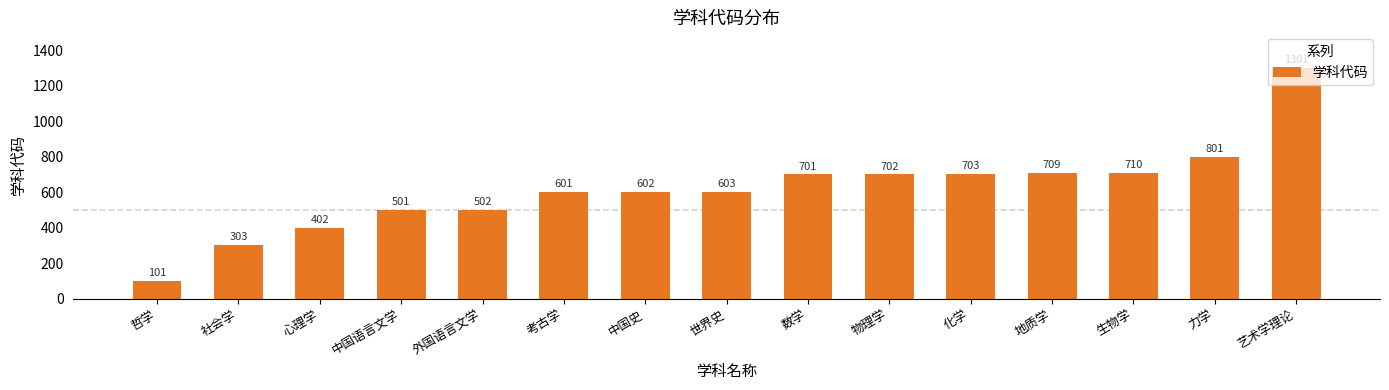

Rank the categories by value from lowest to highest.

哲学, 社会学, 心理学, 中国语言文学, 外国语言文学, 考古学, 中国史, 世界史, 数学, 物理学, 化学, 地质学, 生物学, 力学, 艺术学理论